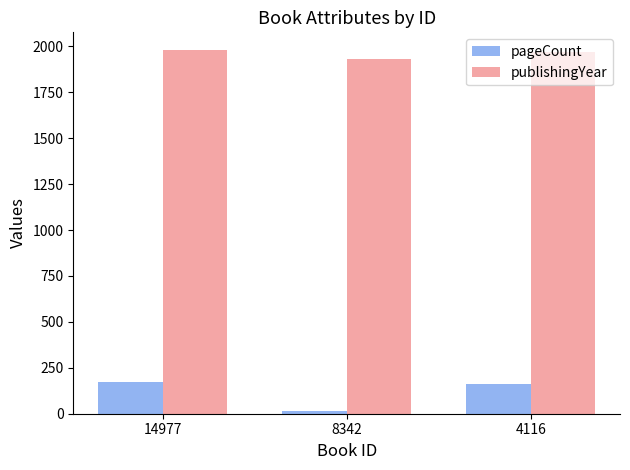

Is the value of publishingYear at 4116 greater than the value of pageCount at 8342?

Yes